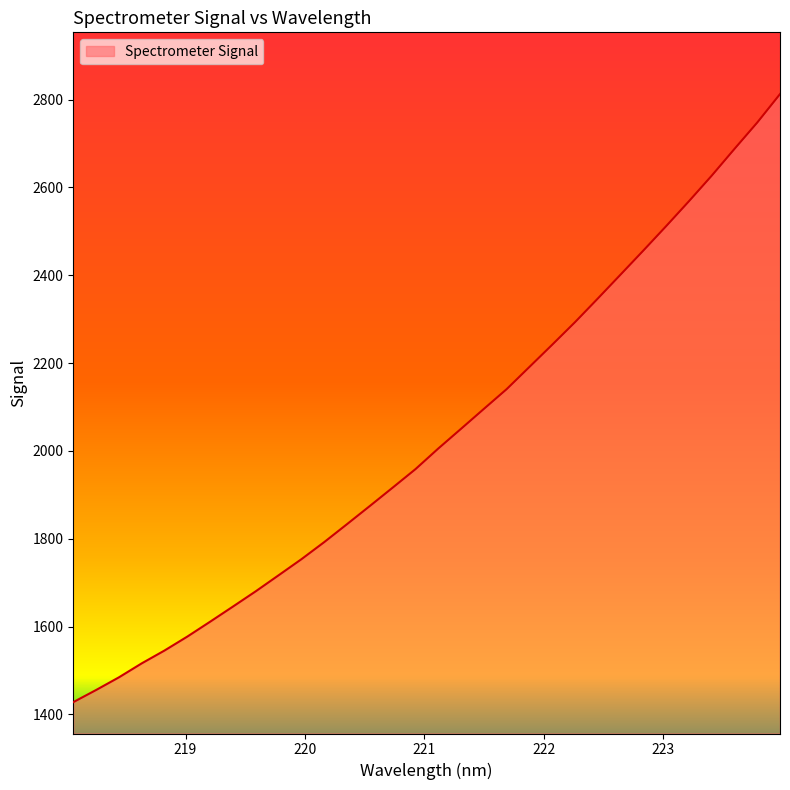

How many lines are shown in the chart?

1